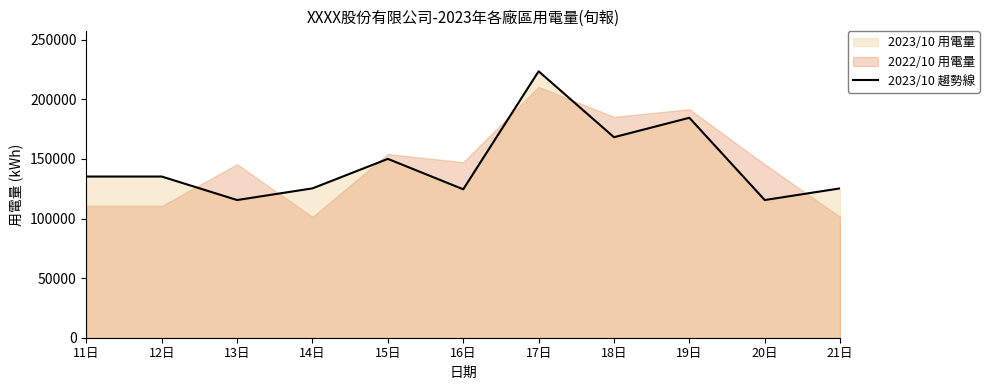

The value of 2023/10 趨勢線 at 18日 is 275950.5. True or false?

False